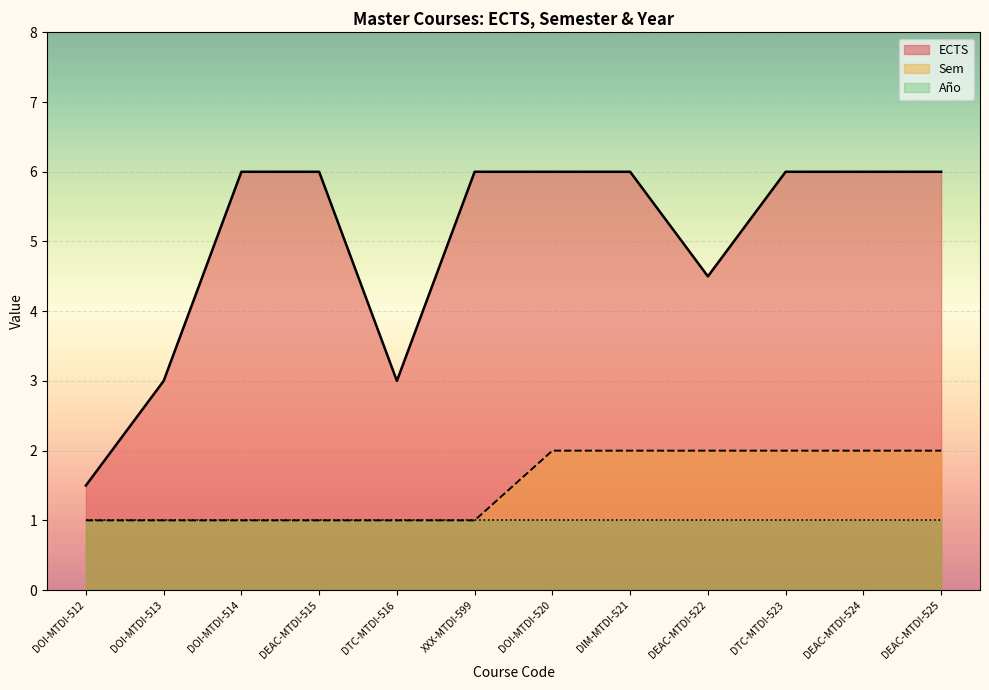

True or false: Sem and ECTS cross at least once.

False